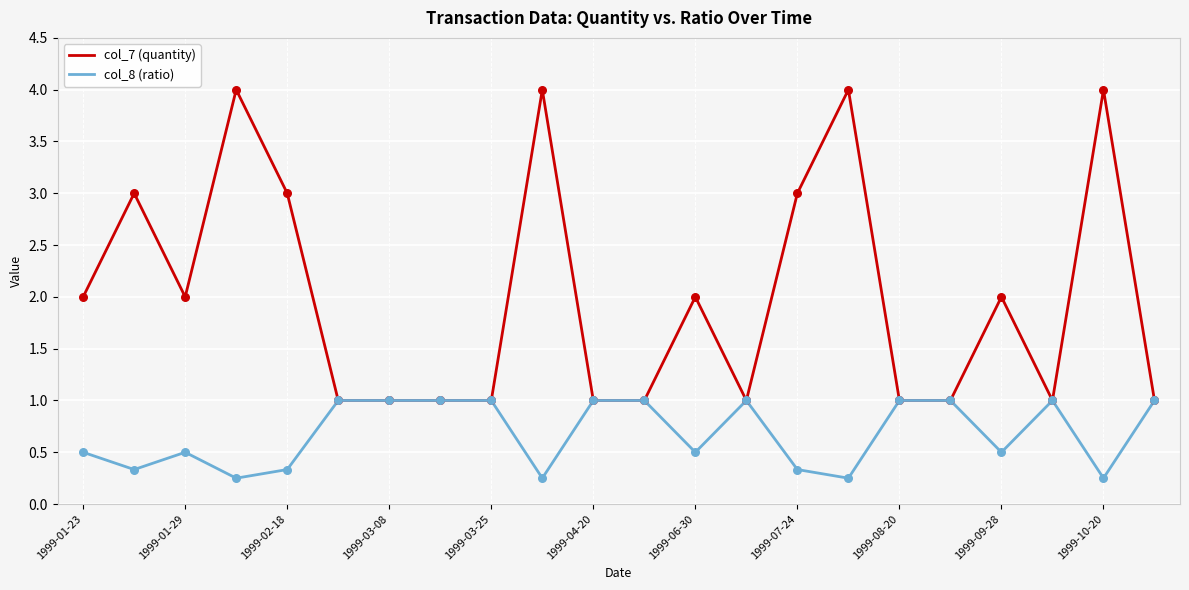

Which series has the largest total across all categories?

col_7 (quantity)